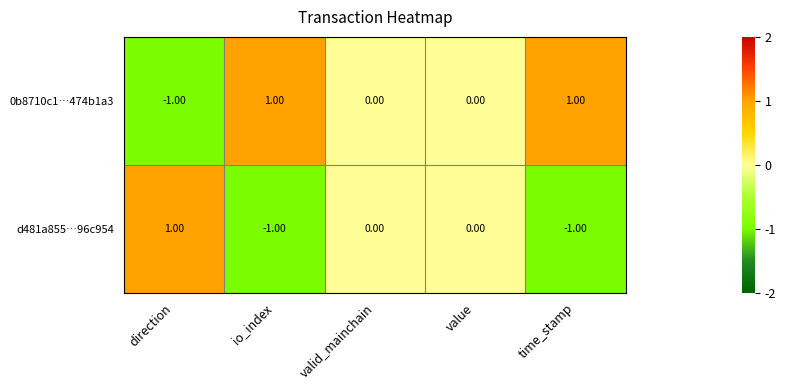

List the series in order of their overall mean, highest first.

0b8710c1…474b1a3, d481a855…96c954